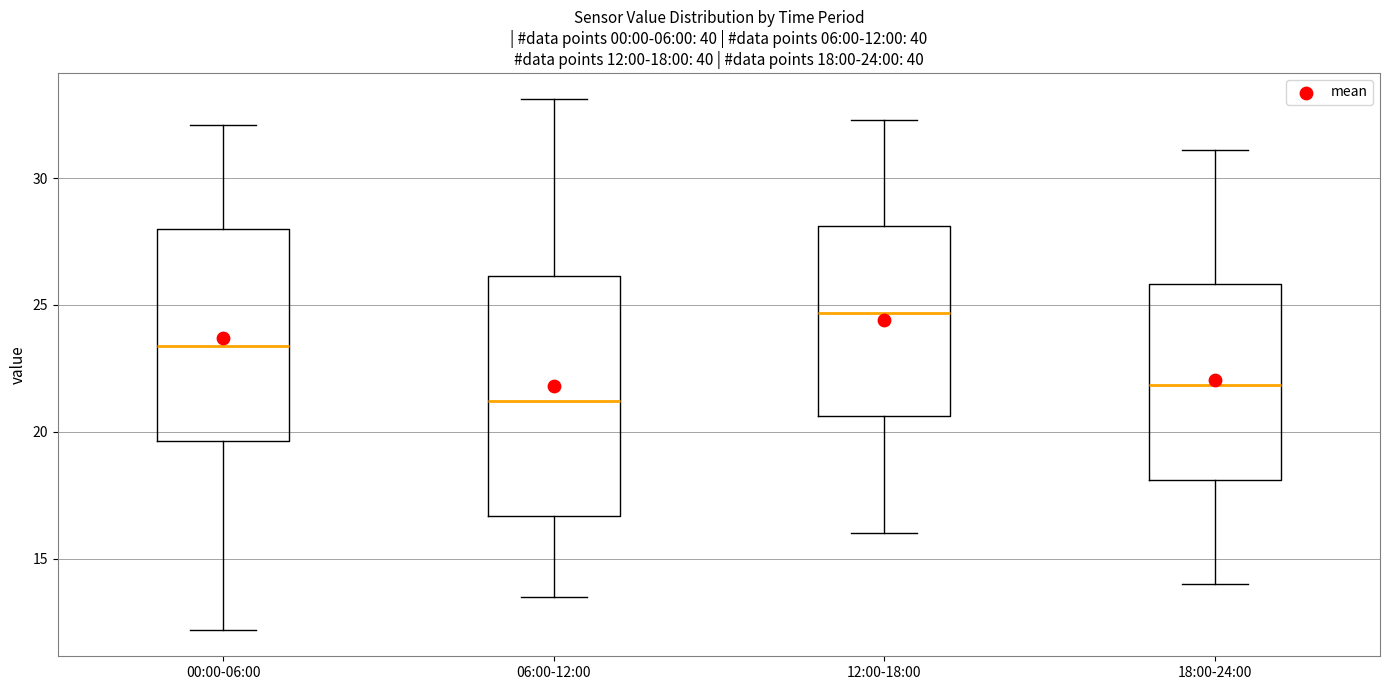

Which box is the tallest, from its lower edge to its upper edge?

06:00-12:00